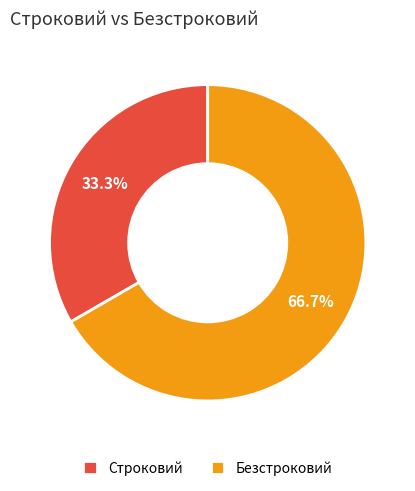

Do Безстроковий and Строковий together represent more than half of the pie?

Yes